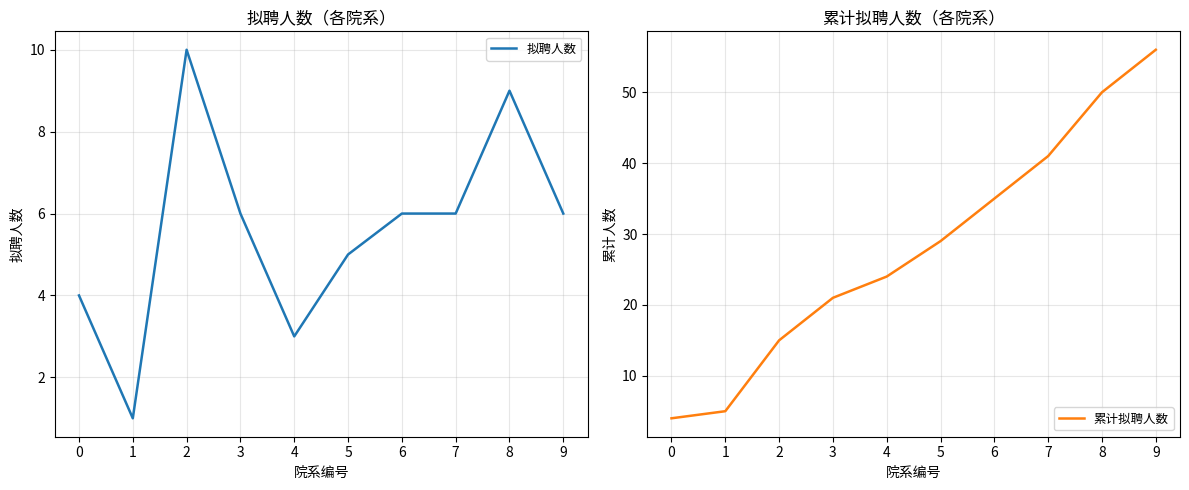

Reading right to left, extract all data points from this chart.

拟聘人数: 9=6	8=9	7=6	6=6	5=5	4=3	3=6	2=10	1=1	0=4
累计拟聘人数: 9=56	8=50	7=41	6=35	5=29	4=24	3=21	2=15	1=5	0=4